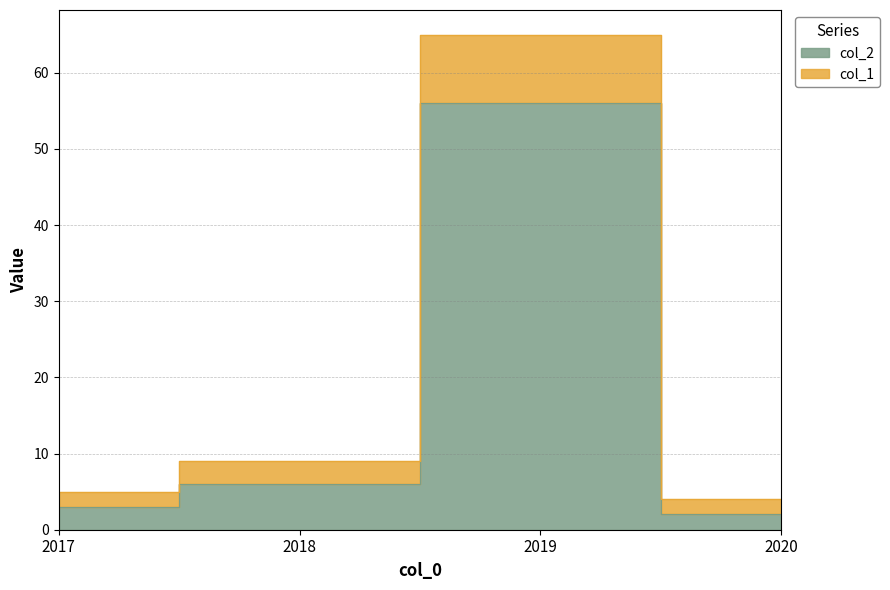

What is the sum of the col_1 values at 2019 and 2020?

69